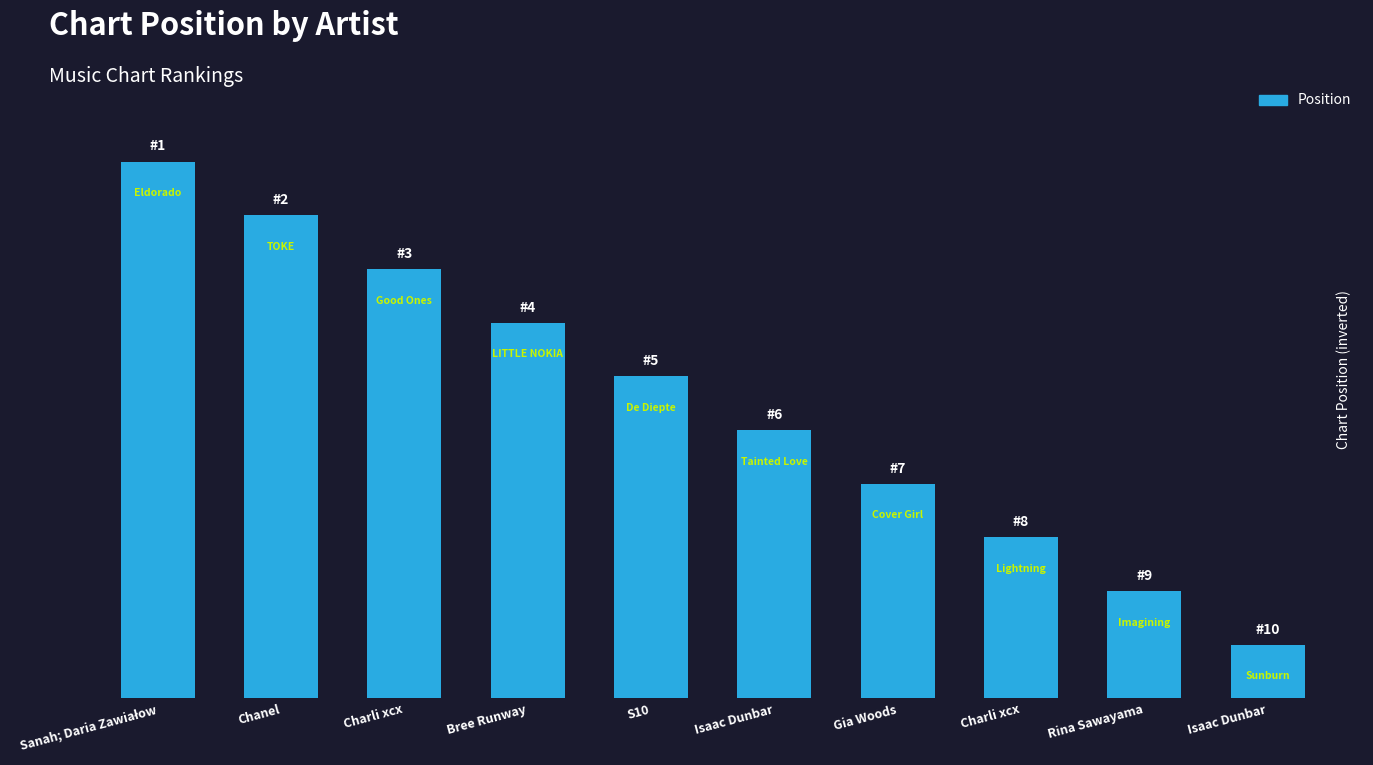

At which label does the data first exceed 6?

Sanah; Daria Zawiałow